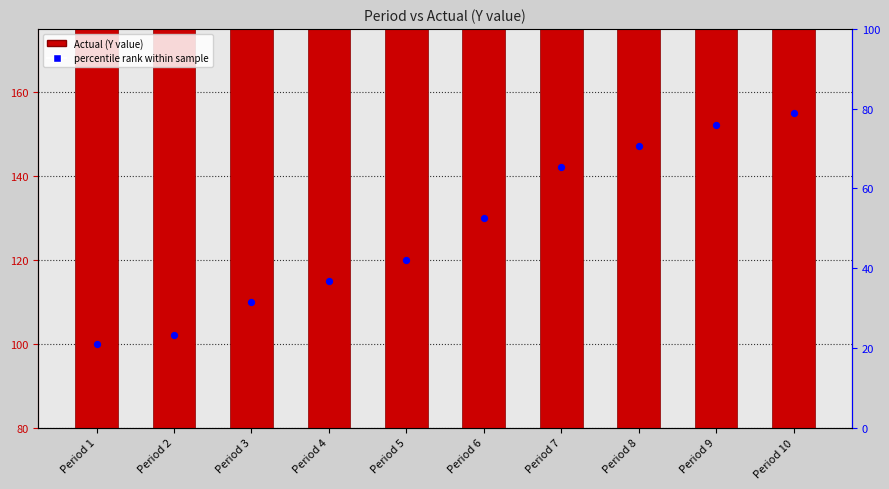

At which category is the sum across all series the highest?

Period 10